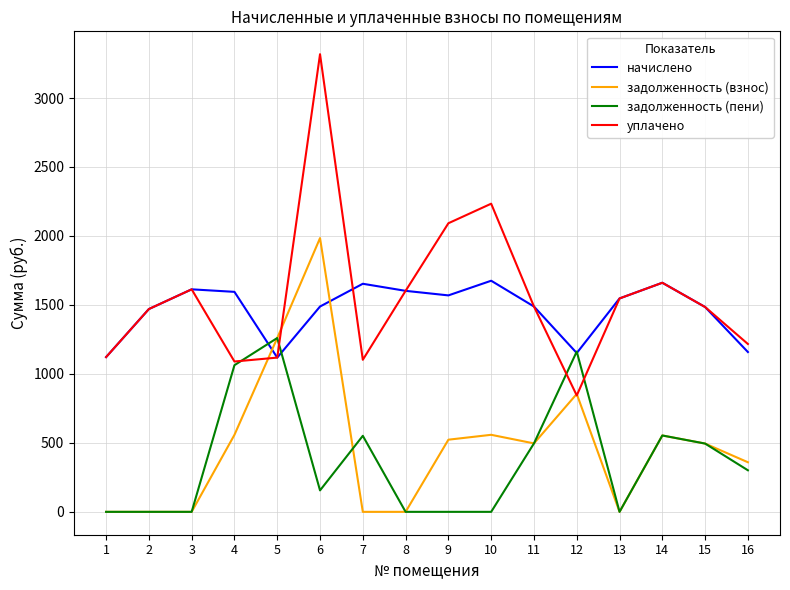

Between 4 and 12, which series saw the biggest shift?

начислено